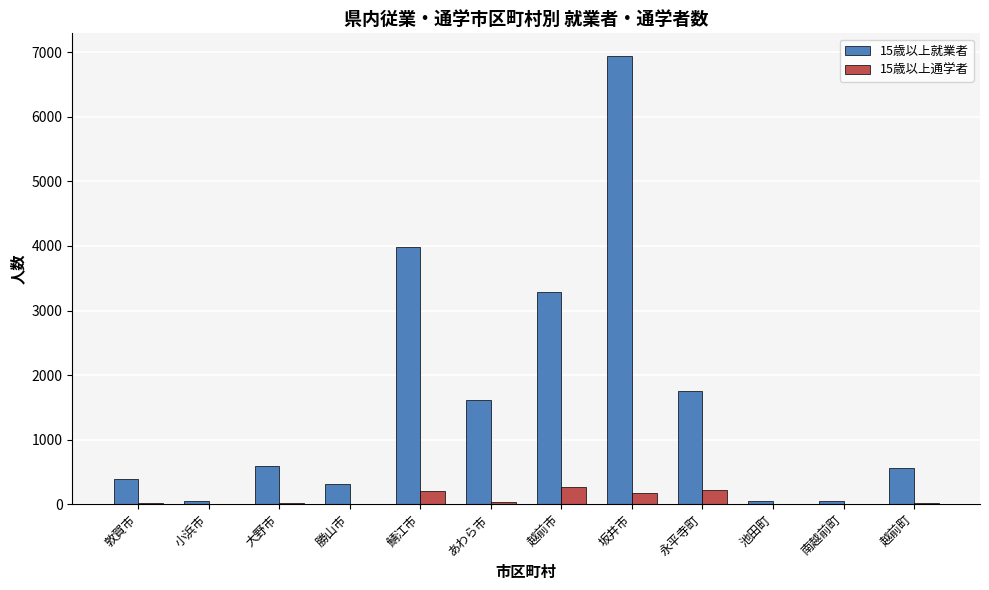

Which series has the largest range (max minus min)?

15歳以上就業者